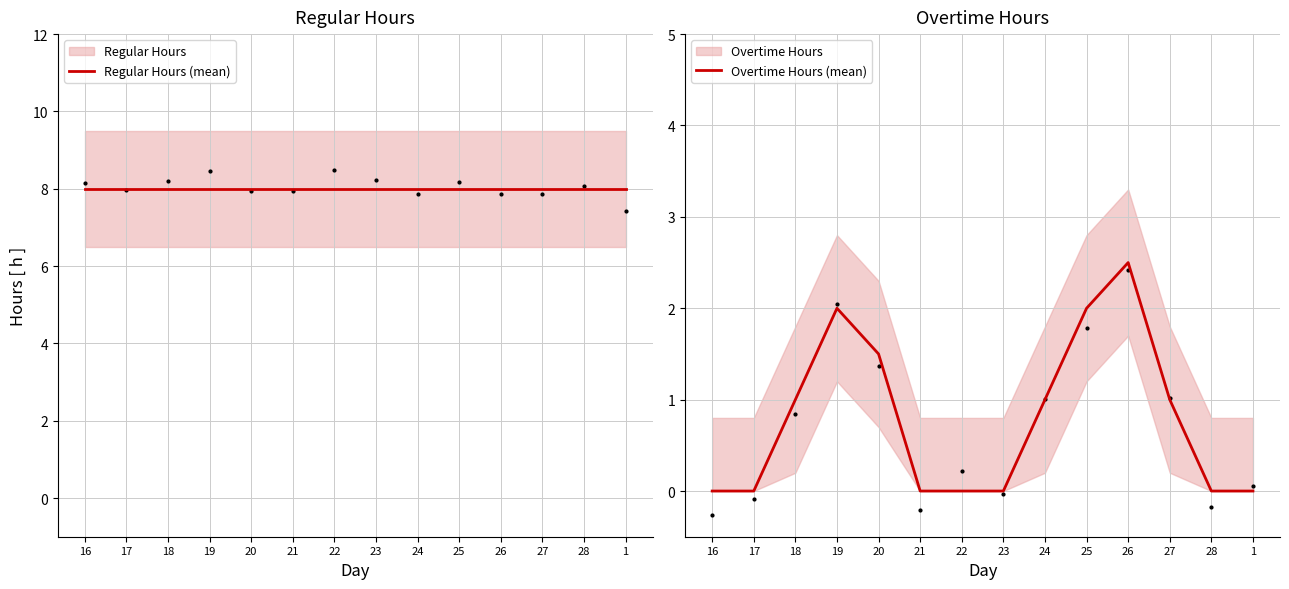

Which series has the widest spread of Y values?

Overtime Hours (mean)